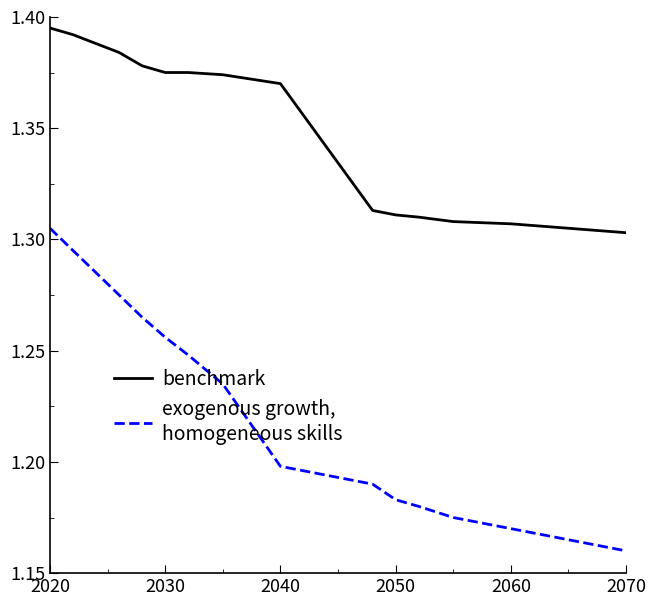

How many lines are shown in the chart?

2